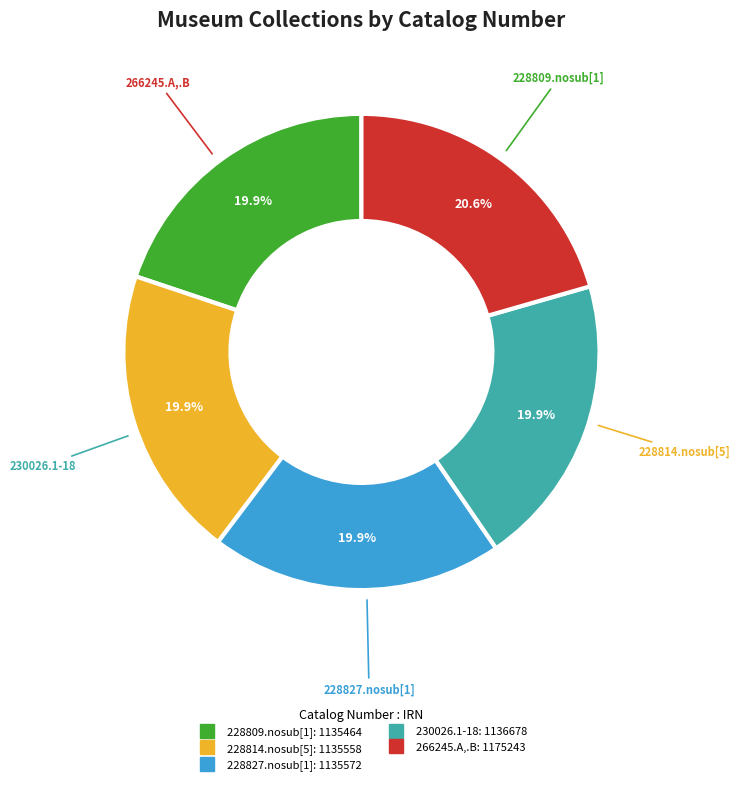

The 228809.nosub[1] slice represents 20% of the pie. True or false?

True